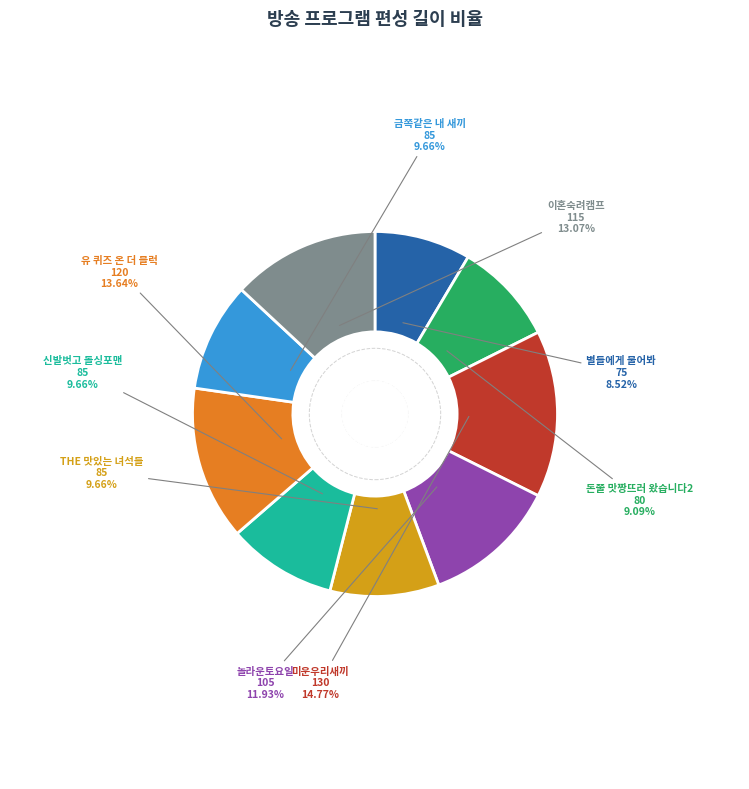

Which category has the biggest portion of the pie?

미운우리새끼